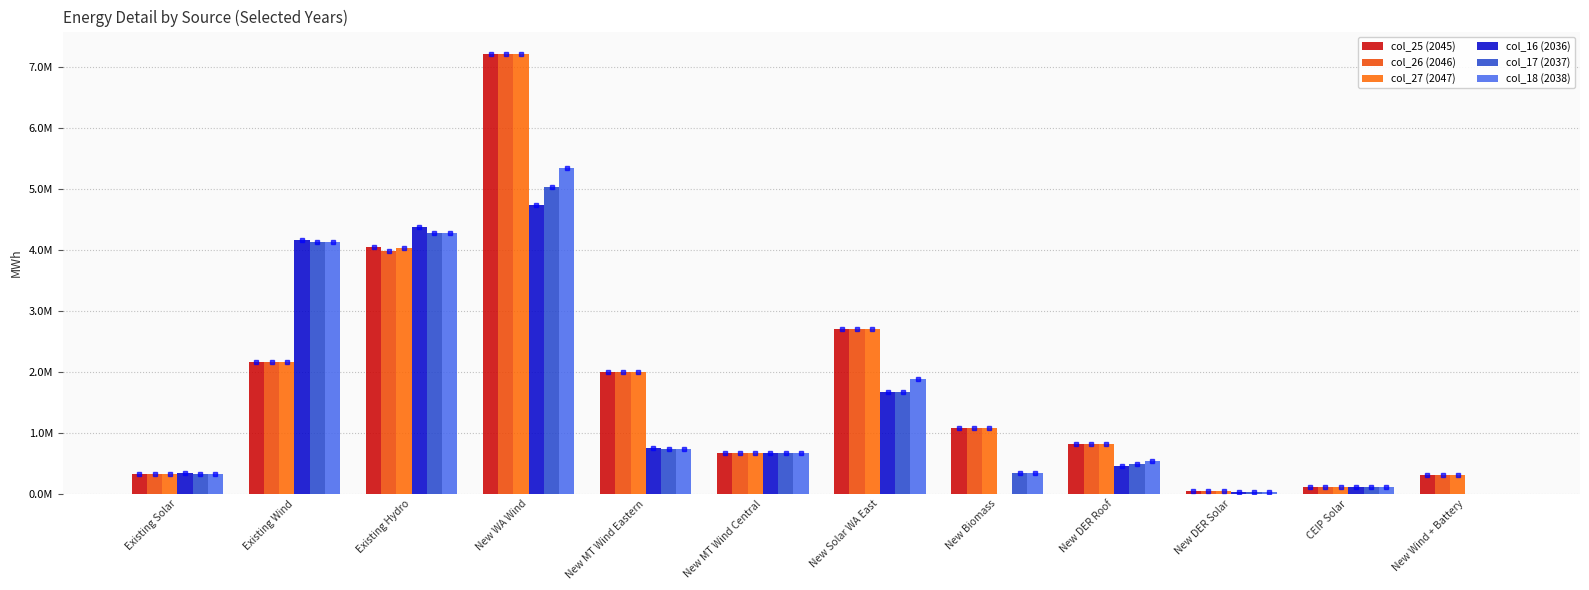

Reading right to left, list all the values displayed in this chart.

col_25 (2045): 310065.6	105925.9	38511.1	814762.2	1083396.1	2707342.6	662486.7	2004848.4	7222183.9	4045443.9	2155492.6	331957.6
col_26 (2046): 310033.2	105932.5	40534.4	814762.2	1080782.4	2705102.1	662484.3	2004577.4	7221609.1	3985322.8	2155492.6	331957.6
col_27 (2047): 310049.1	105914.9	42680.0	814762.2	1080873.8	2702061.0	662304.8	2004232.8	7220086.8	4024708.9	2155492.6	331957.6
col_16 (2036): 0.0	108710.3	23927.7	448898.8	0.0	1676325.1	667591.6	743202.9	4742522.8	4382740.2	4161591.3	332451.2
col_17 (2037): 0.0	108047.5	25298.4	488857.5	333008.7	1672198.3	663217.1	739951.7	5027950.5	4284427.9	4137515.3	331957.6
col_18 (2038): 0.0	107816.1	26792.1	529595.6	332507.5	1881210.0	663217.1	739951.7	5342184.2	4272588.2	4137262.0	331957.6